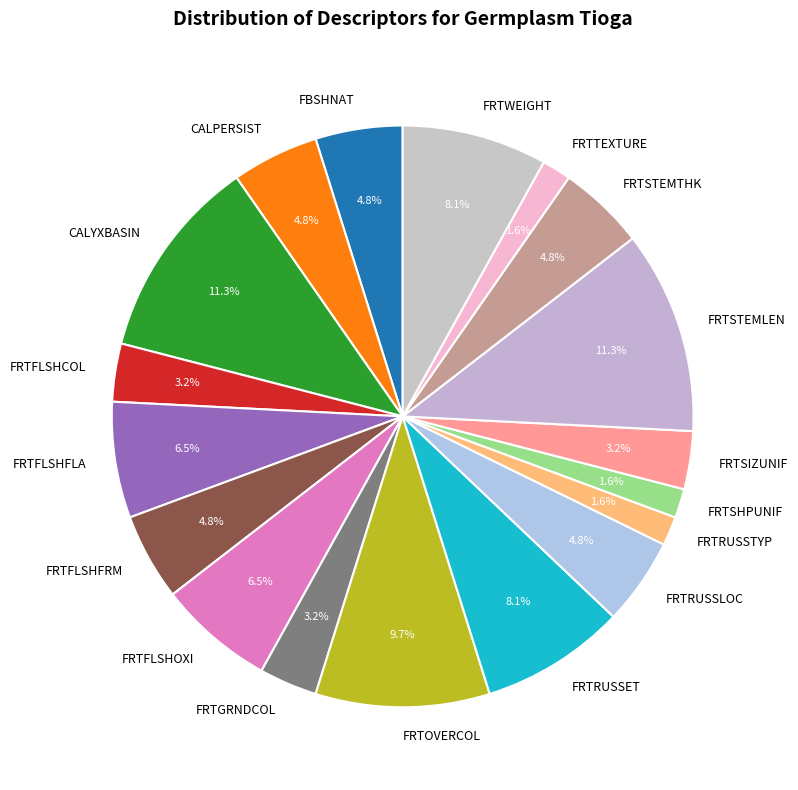

Which has a higher value, FRTWEIGHT or FRTSIZUNIF?

FRTWEIGHT